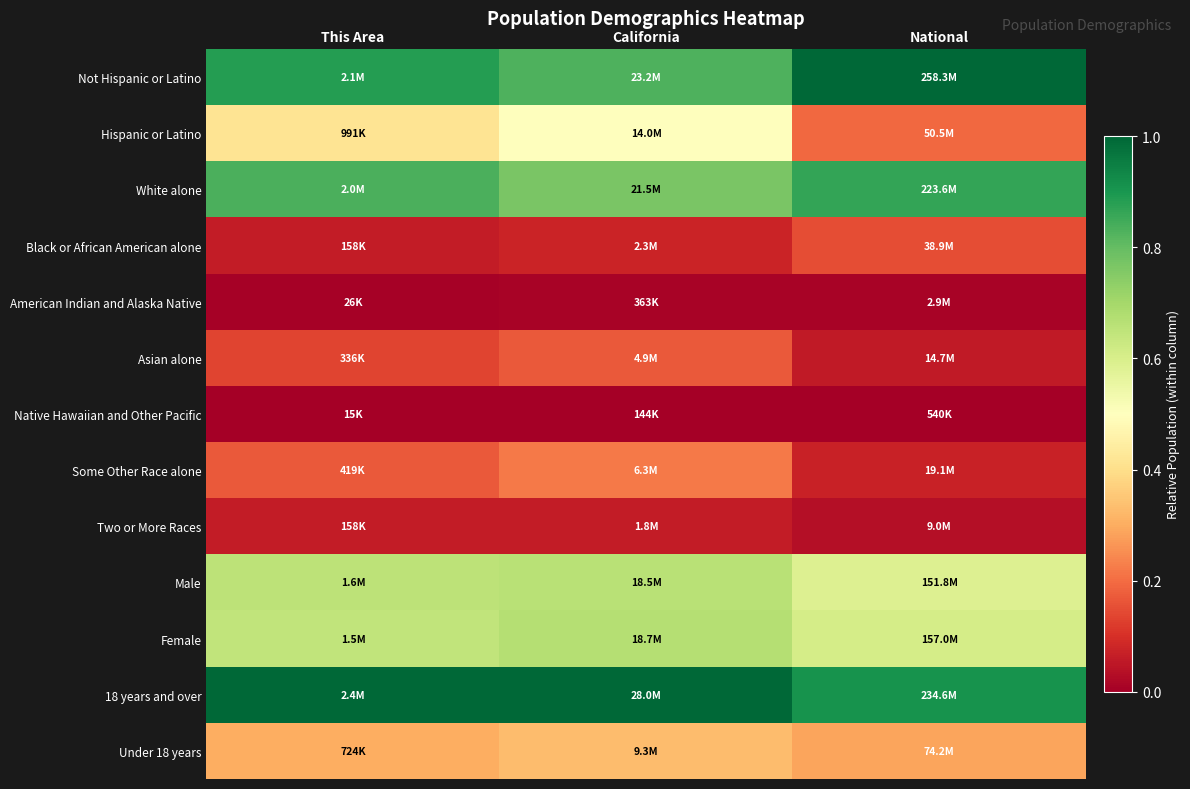

Reading left to right, what are all the values shown in this chart?

Not Hispanic or Latino: This Area=0.9	California=0.8	National=1.0
Hispanic or Latino: This Area=0.4	California=0.5	National=0.2
White alone: This Area=0.8	California=0.8	National=0.9
Black or African American alone: This Area=0.1	California=0.1	National=0.1
American Indian and Alaska Native: This Area=0.0	California=0.0	National=0.0
Asian alone: This Area=0.1	California=0.2	National=0.1
Native Hawaiian and Other Pacific: This Area=0.0	California=0.0	National=0.0
Some Other Race alone: This Area=0.2	California=0.2	National=0.1
Two or More Races: This Area=0.1	California=0.1	National=0.0
Male: This Area=0.7	California=0.7	National=0.6
Female: This Area=0.6	California=0.7	National=0.6
18 years and over: This Area=1.0	California=1.0	National=0.9
Under 18 years: This Area=0.3	California=0.3	National=0.3